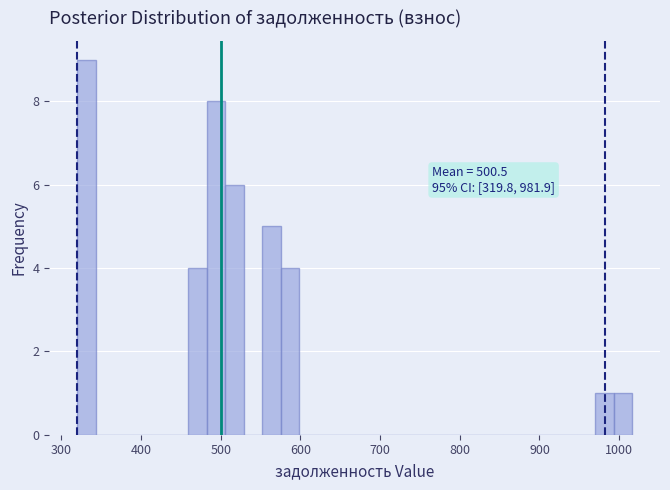

Read against the x-axis, roughly where is the centre of the tallest bar?

330